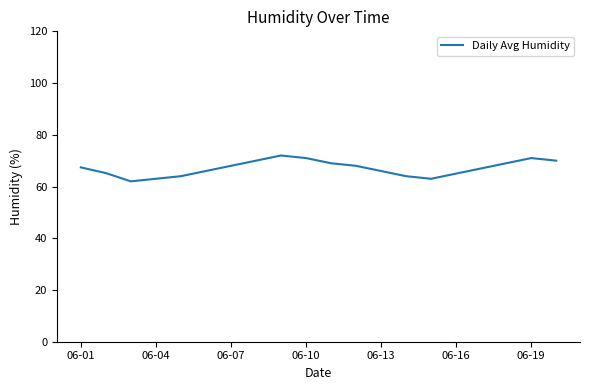

What is the difference between the maximum and minimum values?

10.0